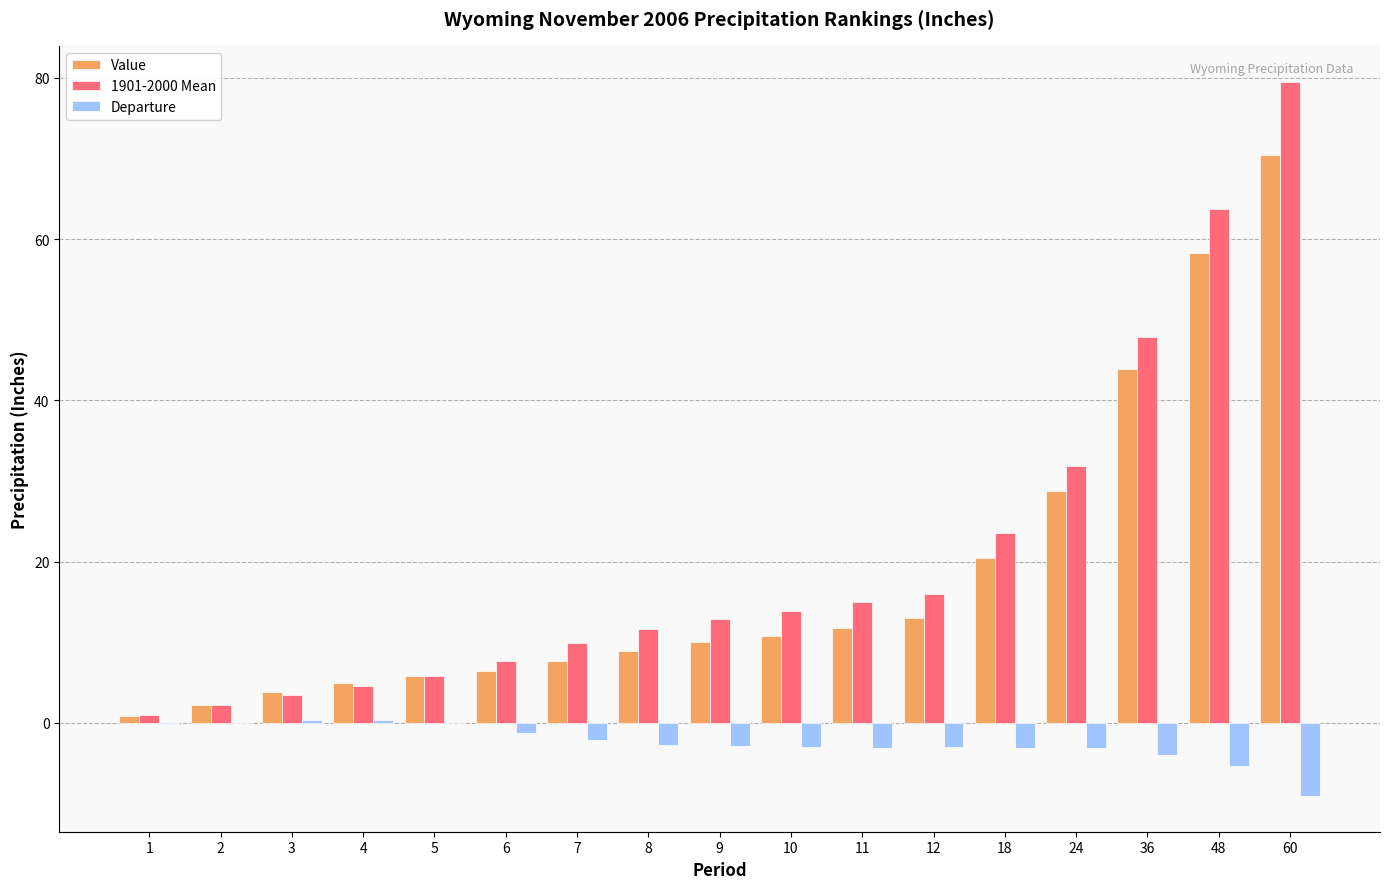

How many data points does each series have?

17